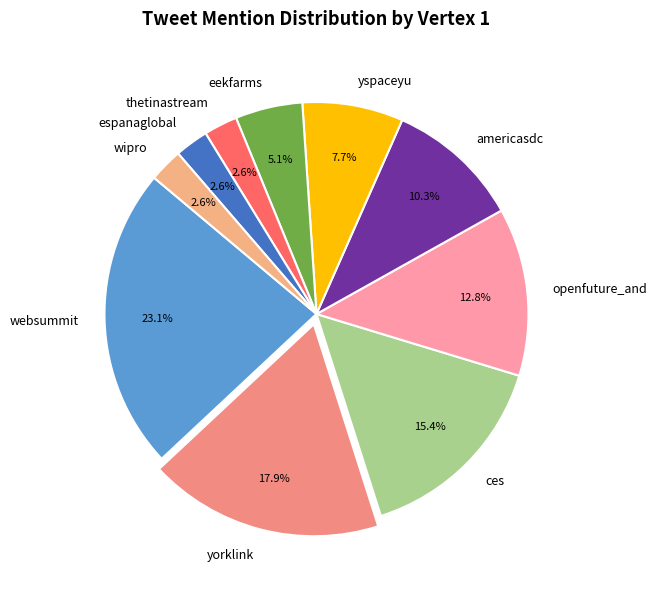

How many slices are in this pie chart?

10